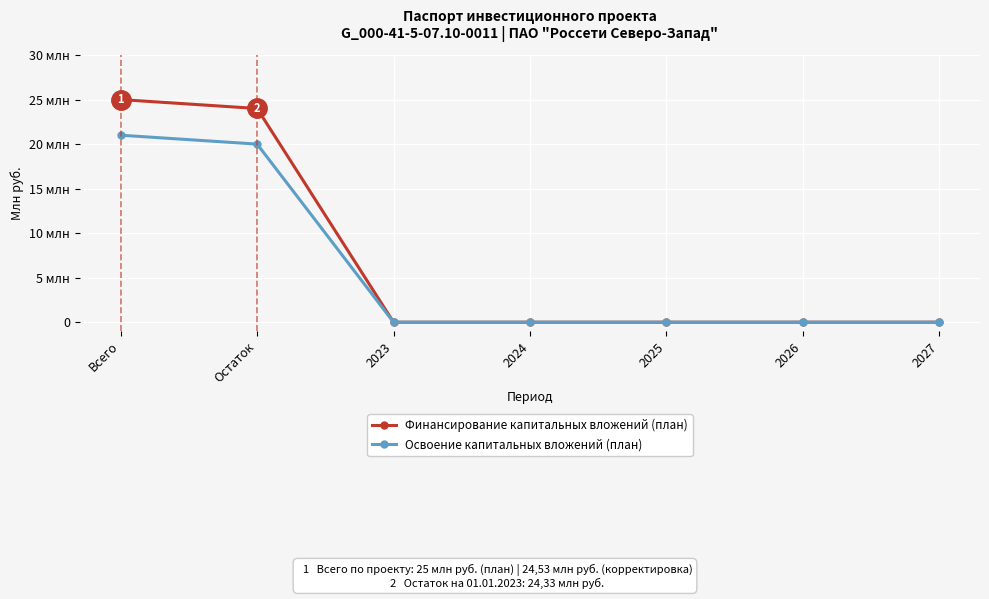

Which series has the largest range (max minus min)?

Финансирование капитальных вложений (план)